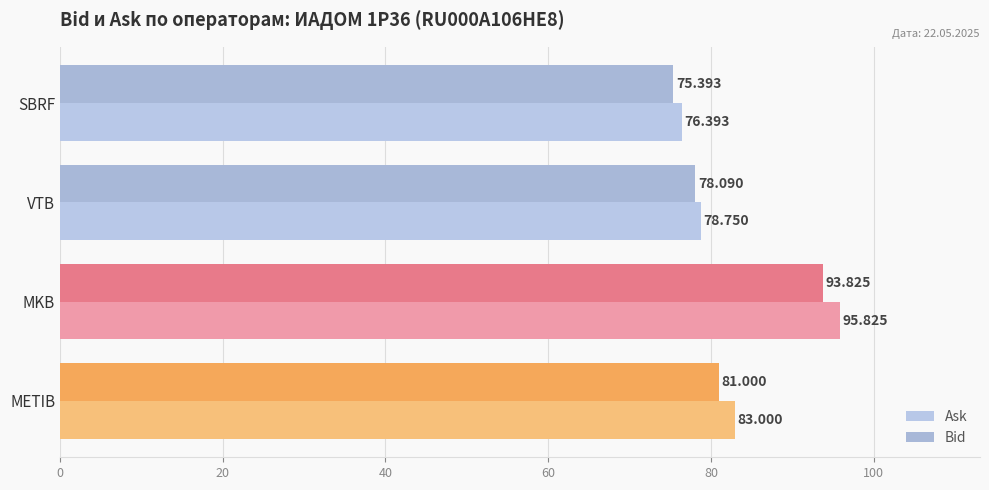

Count the number of categories in the chart.

4